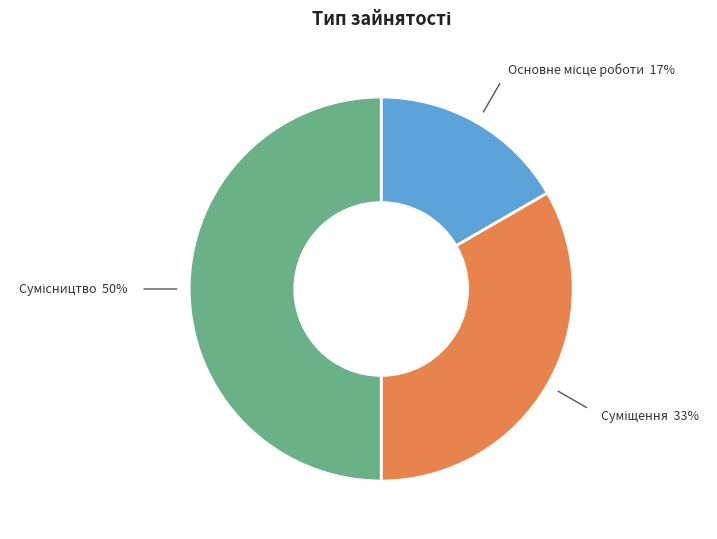

To the nearest percent, what is the difference between the largest and smallest slice percentages?

33%